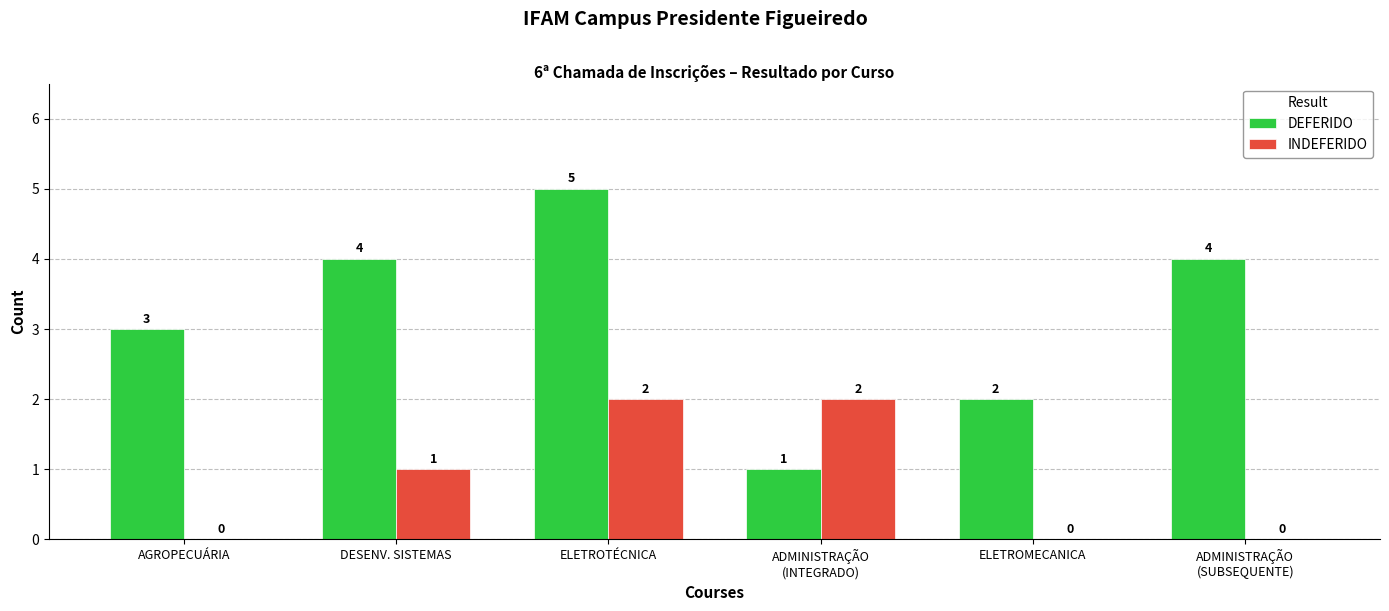

Which series has the largest total across all categories?

DEFERIDO